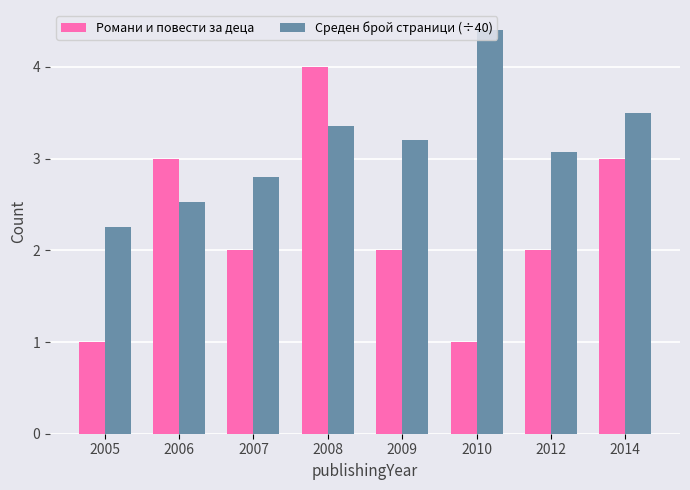

The value of Романи и повести за деца at 2005 is 1.0. True or false?

True